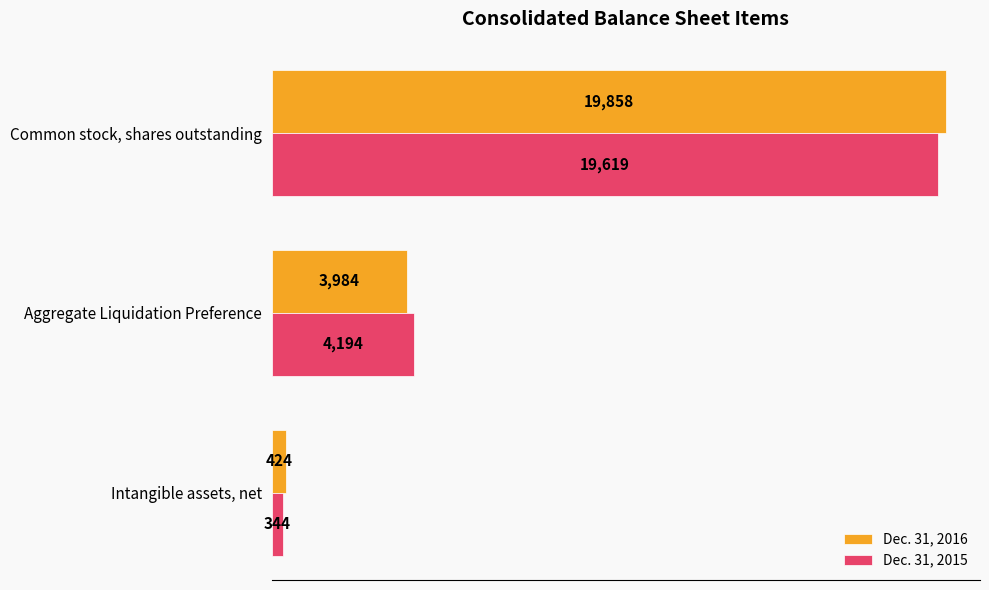

Count the Dec. 31, 2016 values in the range 424 to 19858.

3